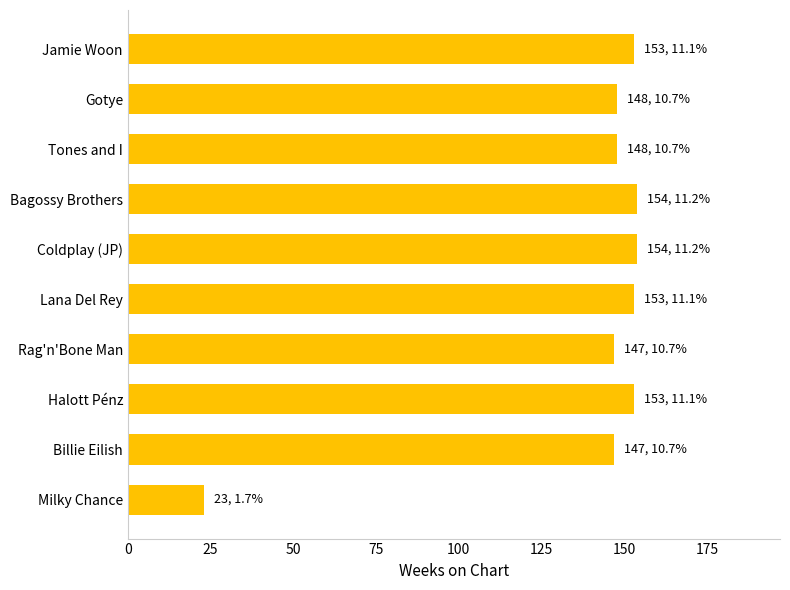

Approximately how many times larger is the value at Rag'n'Bone Man compared to Tones and I?

1.0